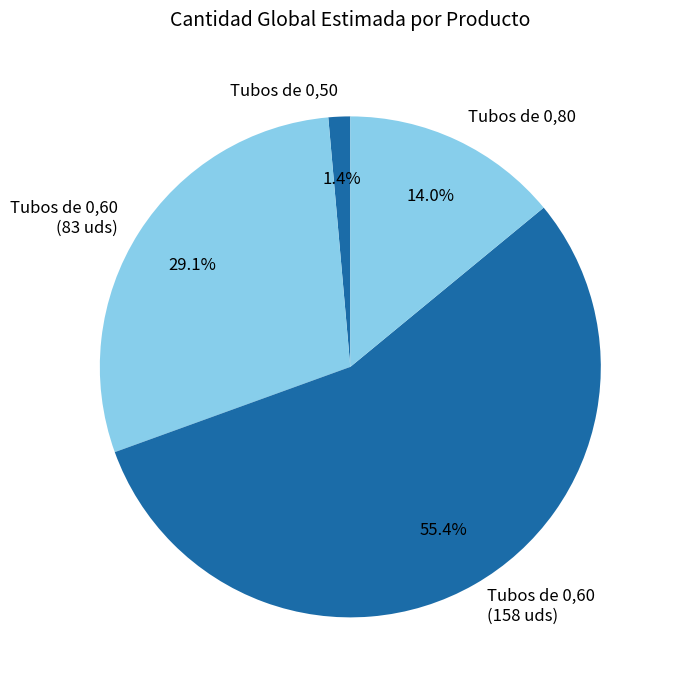

Does any single category account for the majority?

Yes